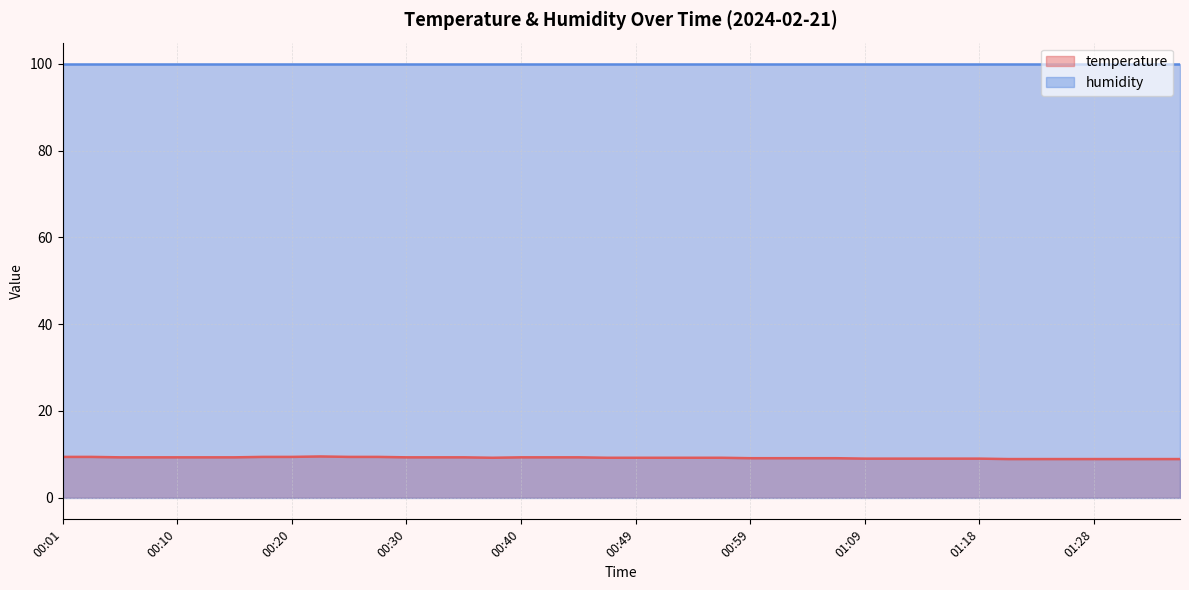

List the labels in order of value, smallest first.

01:21, 01:23, 01:26, 01:28, 01:31, 01:33, 01:36, 01:09, 01:11, 01:14, 01:16, 01:18, 00:59, 01:01, 01:04, 01:06, 00:37, 00:47, 00:49, 00:52, 00:54, 00:57, 00:05, 00:08, 00:10, 00:13, 00:15, 00:30, 00:32, 00:35, 00:40, 00:42, 00:44, 00:01, 00:03, 00:18, 00:20, 00:25, 00:27, 00:22